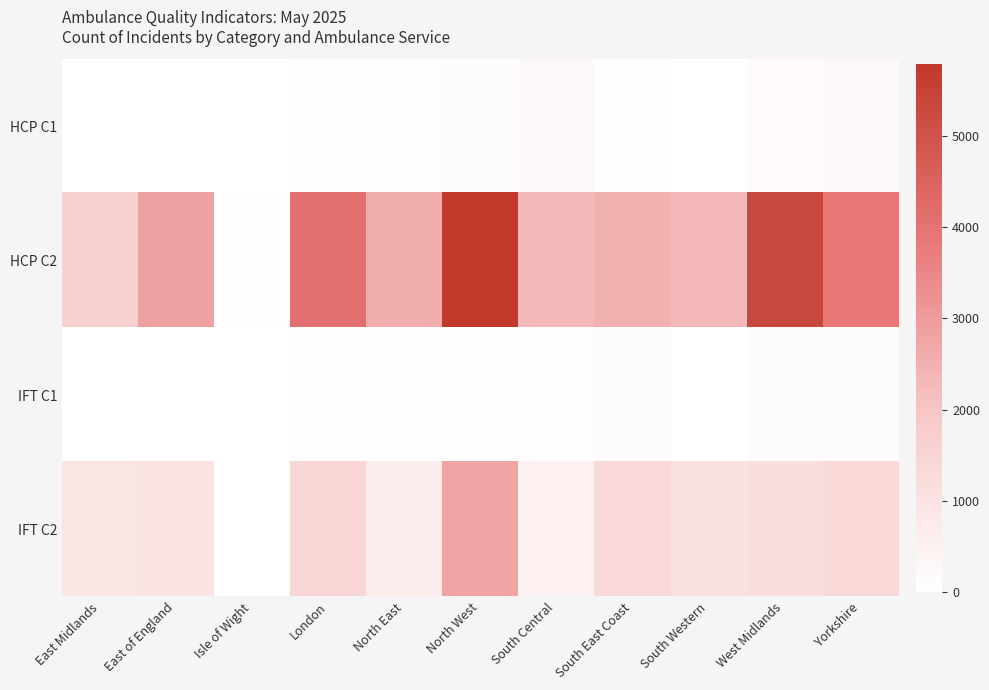

Reading right to left, extract all data points from this chart.

HCP C1: Yorkshire=224	West Midlands=160	South Western=7	South East Coast=106	South Central=226	North West=141	North East=52	London=94	Isle of Wight=0	East of England=10	East Midlands=0
HCP C2: Yorkshire=3832	West Midlands=5314	South Western=2295	South East Coast=2466	South Central=2262	North West=5791	North East=2558	London=4129	Isle of Wight=95	East of England=2887	East Midlands=1591
IFT C1: Yorkshire=137	West Midlands=114	South Western=7	South East Coast=121	South Central=85	North West=92	North East=51	London=35	Isle of Wight=0	East of England=9	East Midlands=13
IFT C2: Yorkshire=1365	West Midlands=1143	South Western=1024	South East Coast=1332	South Central=497	North West=2765	North East=671	London=1419	Isle of Wight=18	East of England=993	East Midlands=871